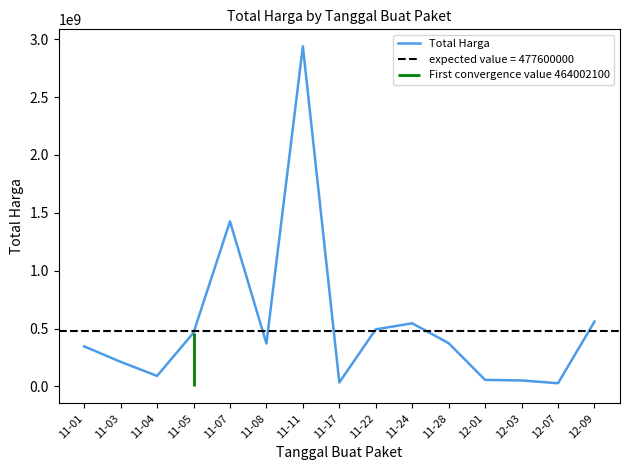

What value does the data have at 11-28, to the nearest 100?

373404000